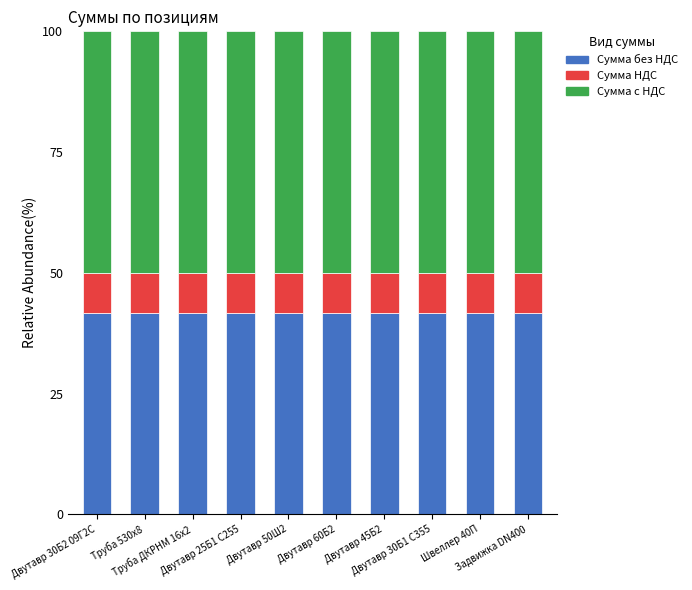

What is the maximum value for Сумма без НДС?

41.7